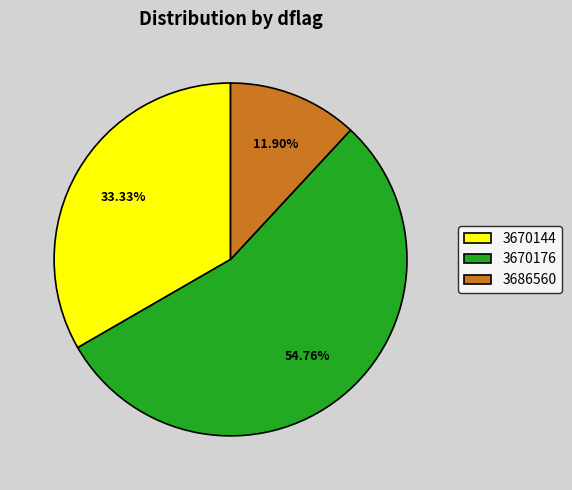

To the nearest percent, what is the difference between the largest and smallest slice percentages?

43%